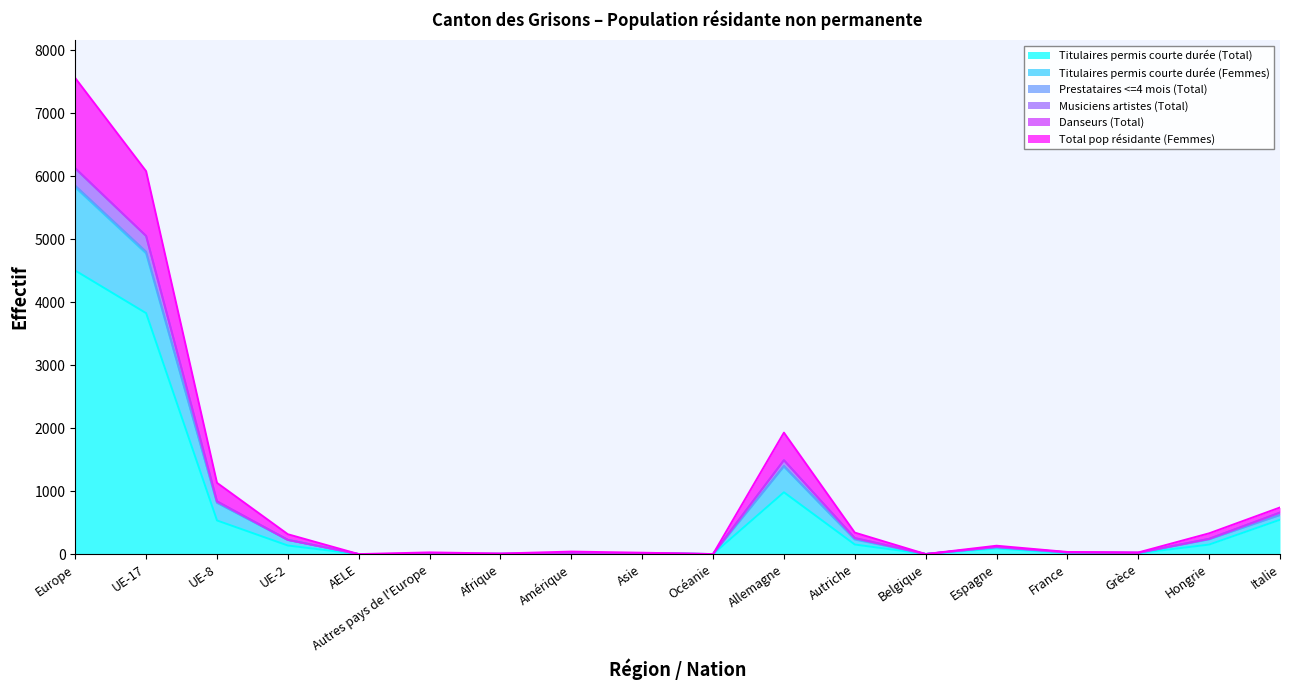

At which category is the sum across all series the highest?

Europe